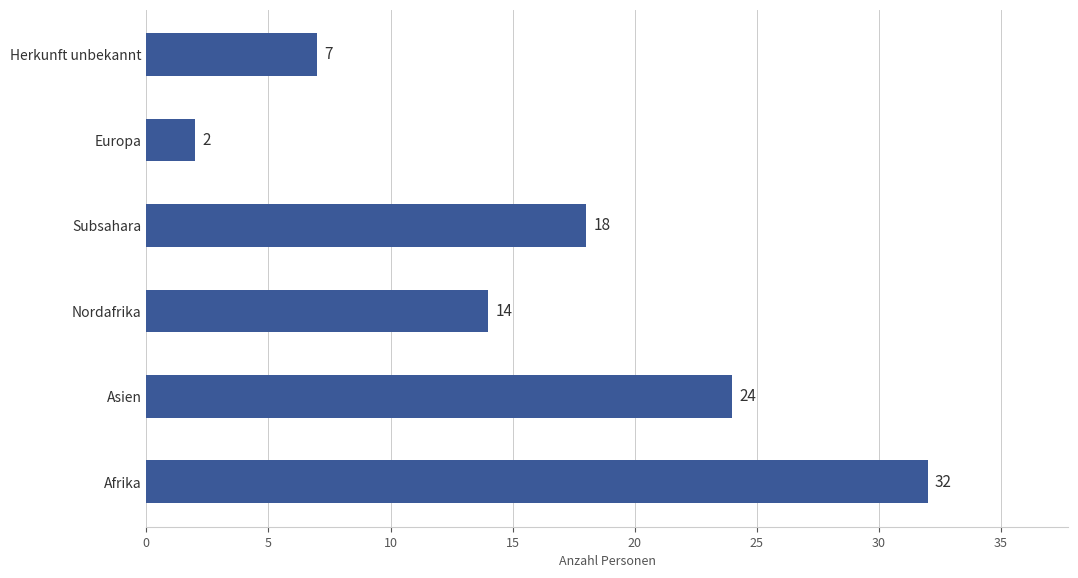

Reading top to bottom, extract all data points from this chart.

7	2	18	14	24	32